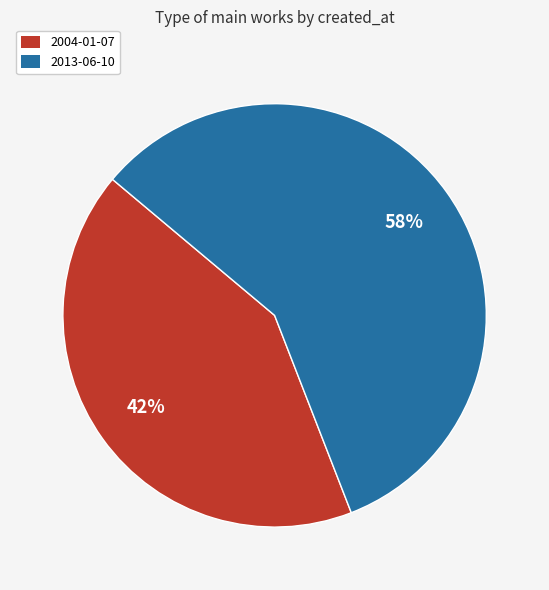

Between 2013-06-10 and 2004-01-07, which is larger?

2013-06-10